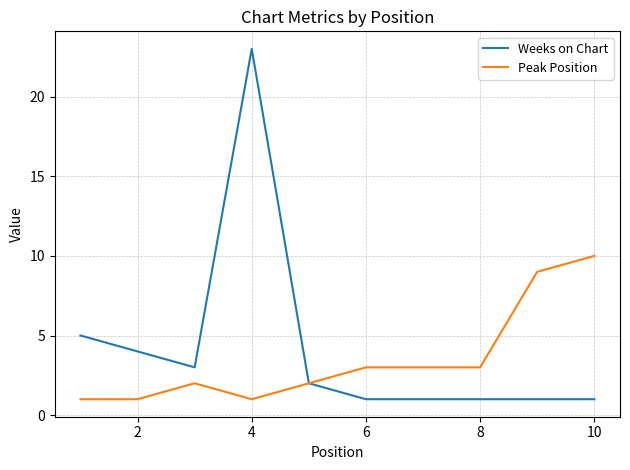

What is the greatest value displayed?

23